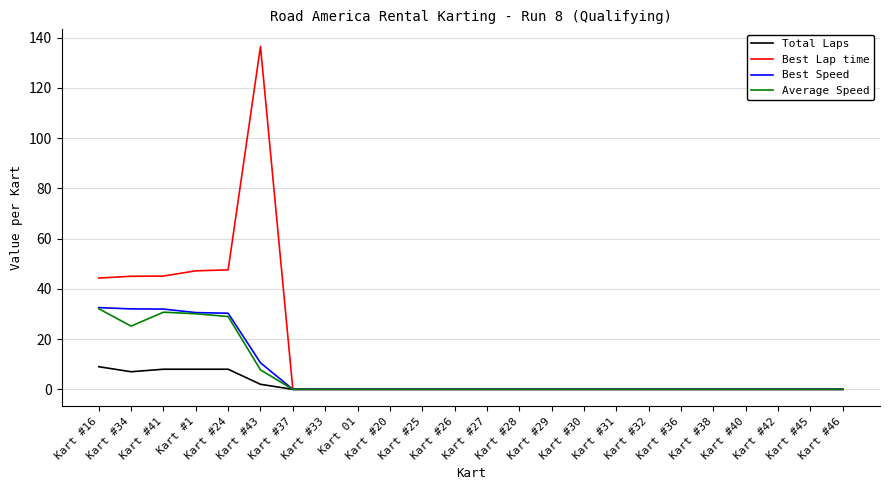

What is the difference between the maximum and second lowest values in the Best Lap time series?

136.4